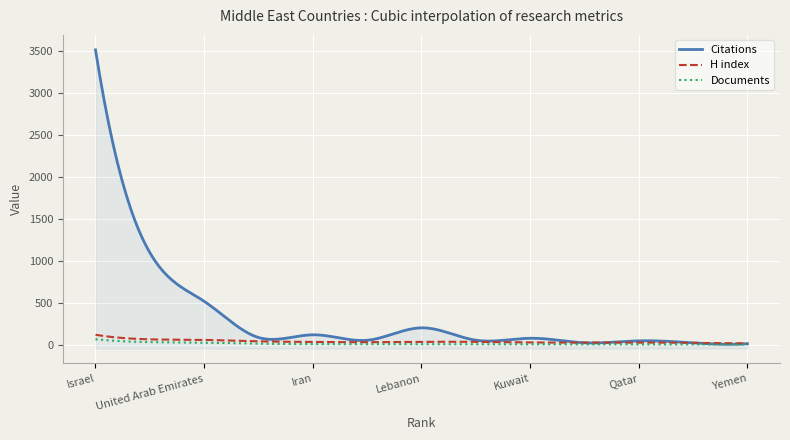

The value of H index at Oman is 8.3. True or false?

False